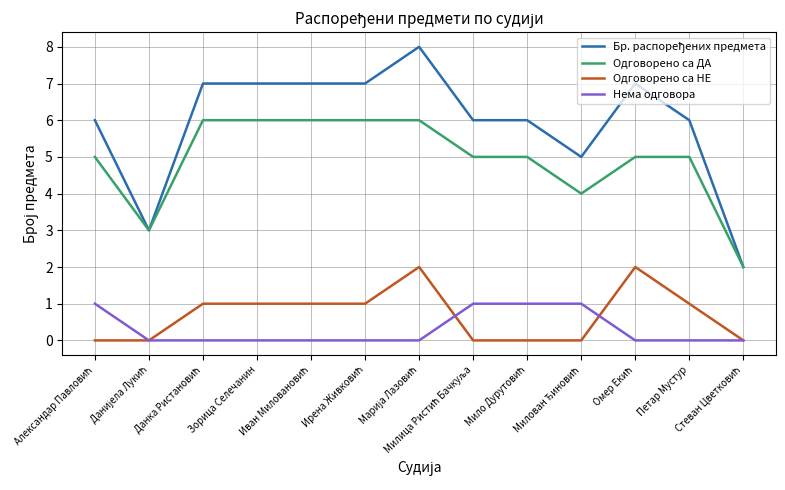

At how many categories does at least one series exceed 0?

13